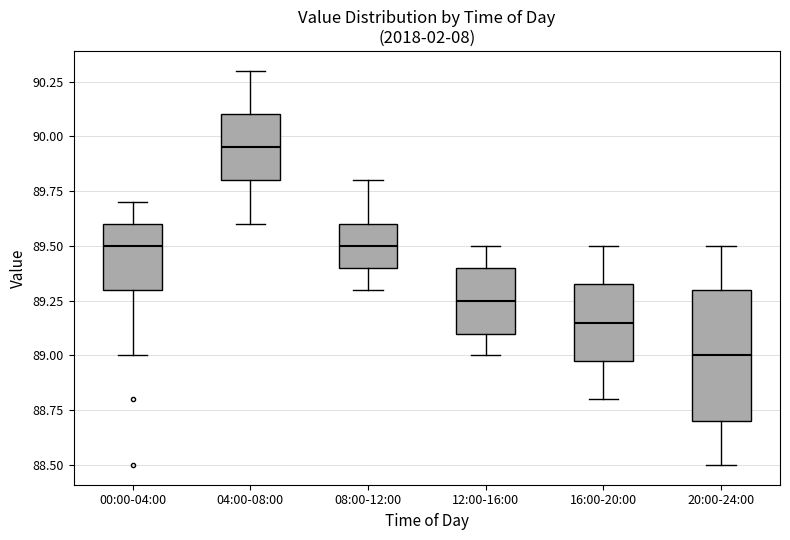

Reading left to right, transcribe this box plot: for each box, give where its median line is, the range the box spans, and where its two whiskers end, as read against the y-axis. The values are not printed on the chart, so give them approximately, as read against the axis.

00:00-04:00: median 89.50, box 89.30 to 89.60, whiskers 89.00 to 89.70
04:00-08:00: median 89.95, box 89.80 to 90.10, whiskers 89.60 to 90.30
08:00-12:00: median 89.50, box 89.40 to 89.60, whiskers 89.30 to 89.80
12:00-16:00: median 89.25, box 89.10 to 89.40, whiskers 89.00 to 89.50
16:00-20:00: median 89.15, box 89.00 to 89.35, whiskers 88.80 to 89.50
20:00-24:00: median 89.00, box 88.70 to 89.30, whiskers 88.50 to 89.50